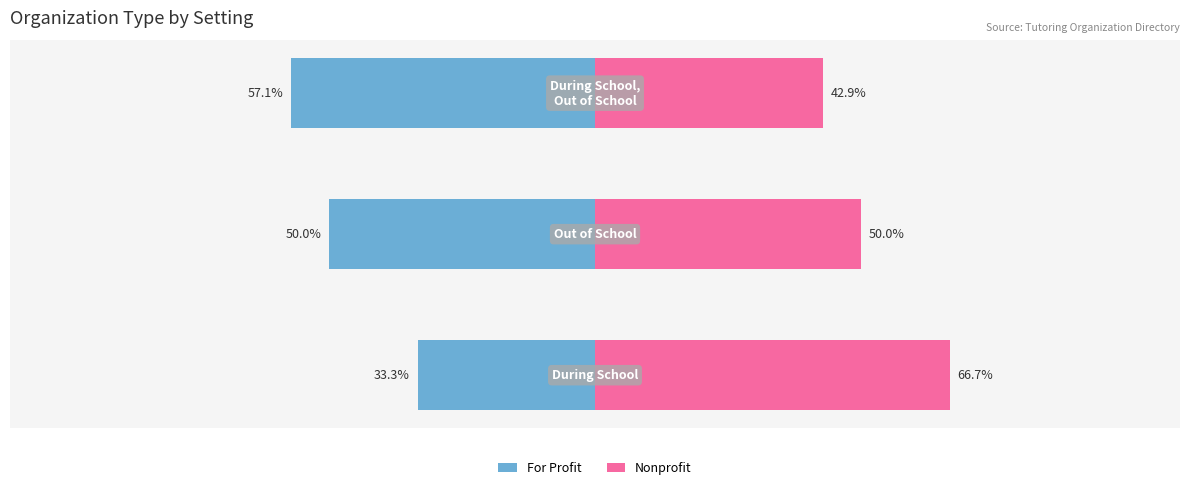

The For Profit series shows -50.0 at 1. True or false?

True